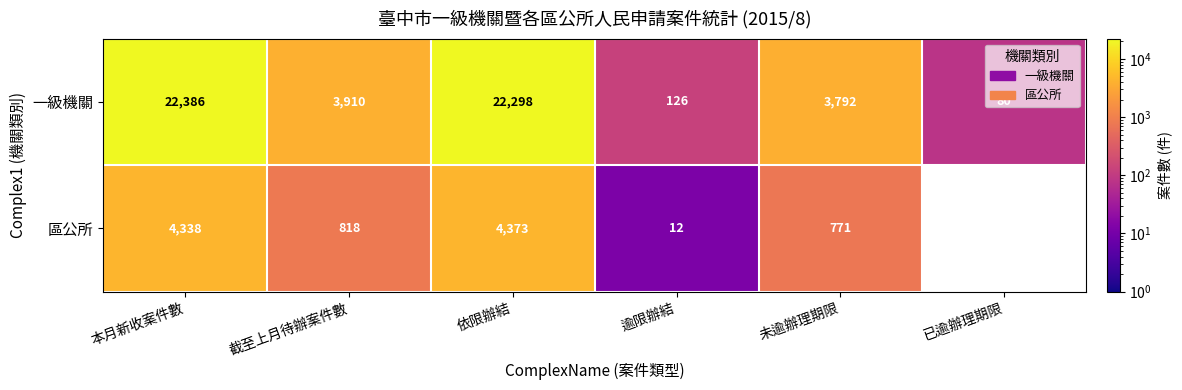

How many data points in 區公所 are less than 818?

3